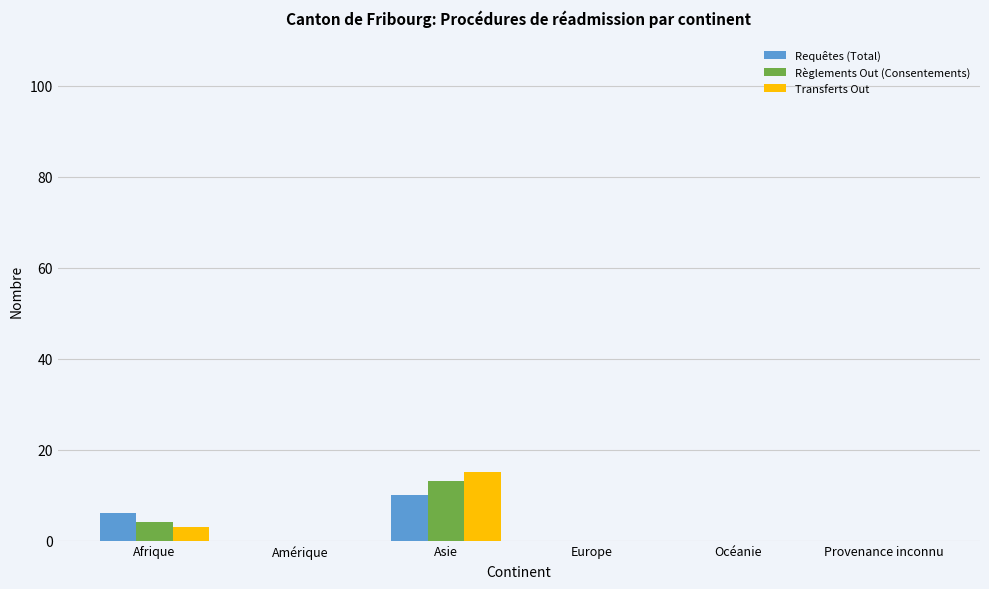

What is the maximum value for Requêtes (Total)?

10